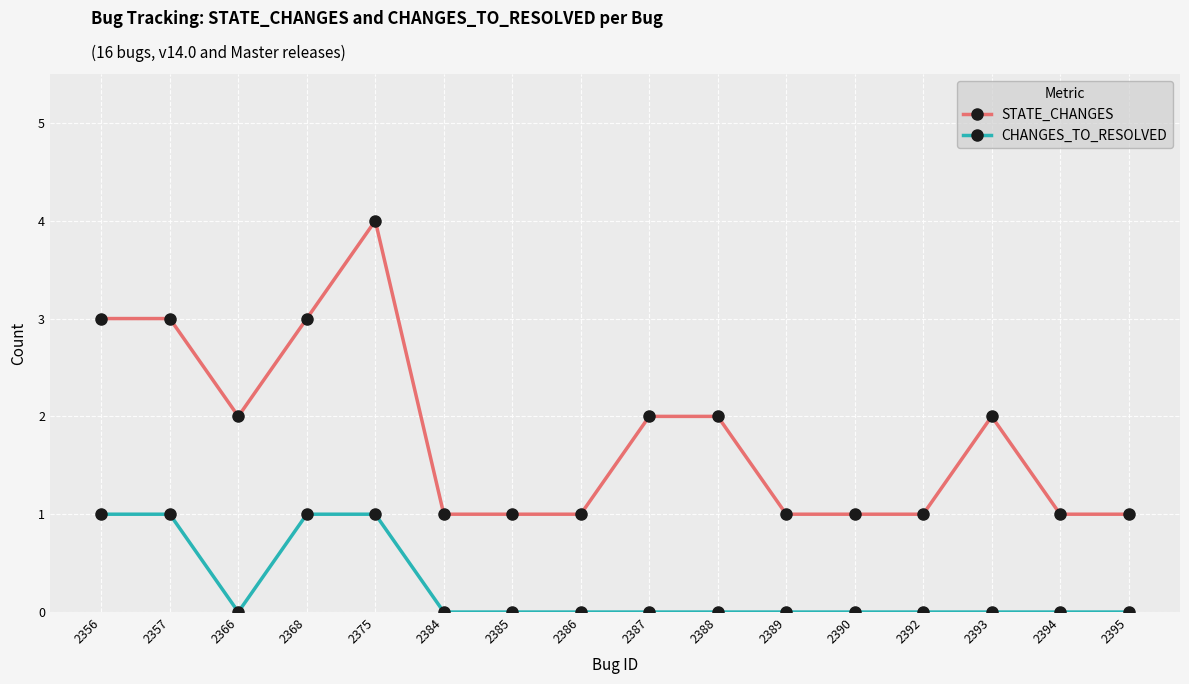

True or false: CHANGES_TO_RESOLVED and STATE_CHANGES intersect in this chart.

False